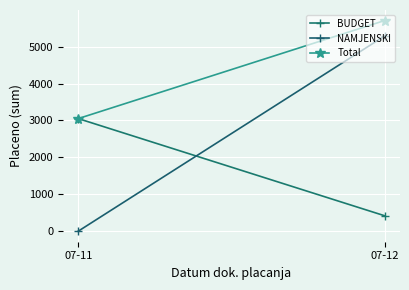

Is the value of NAMJENSKI at 07-11 greater than the value of BUDGET at 07-12?

No